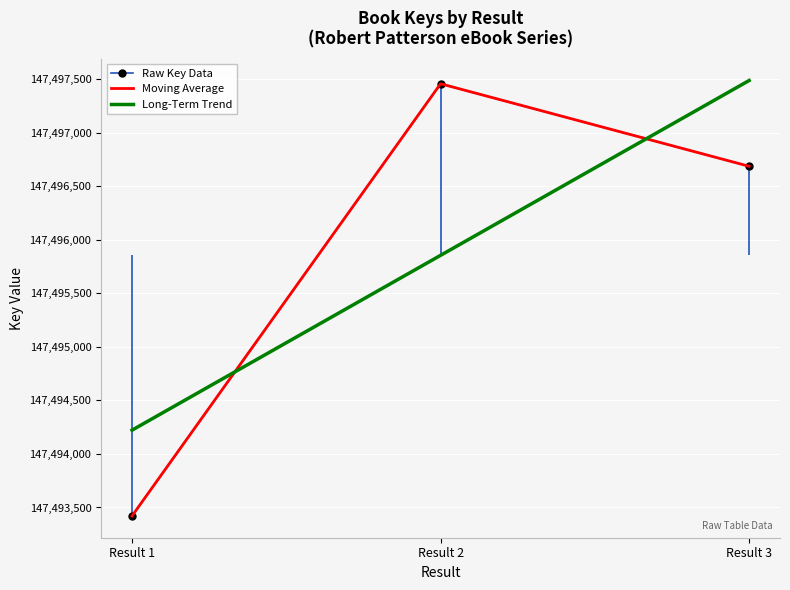

At which category does the chart reach its peak across all series?

Result 3